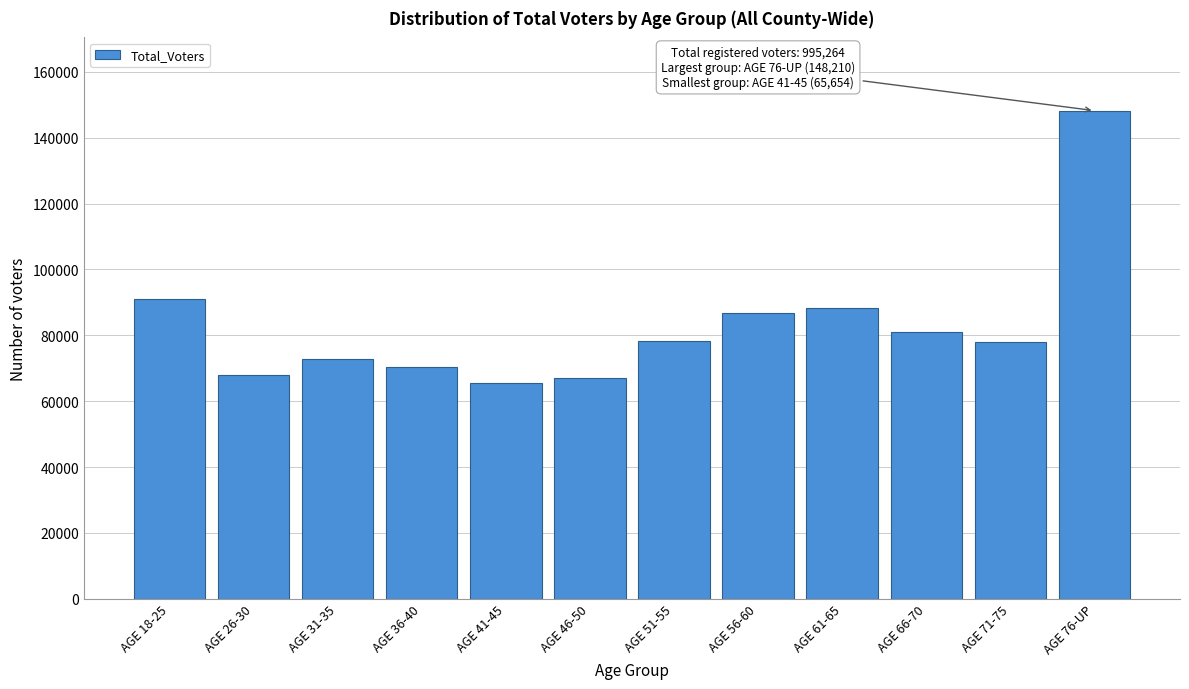

What is the label of the 2nd bar from the right?

AGE 71-75